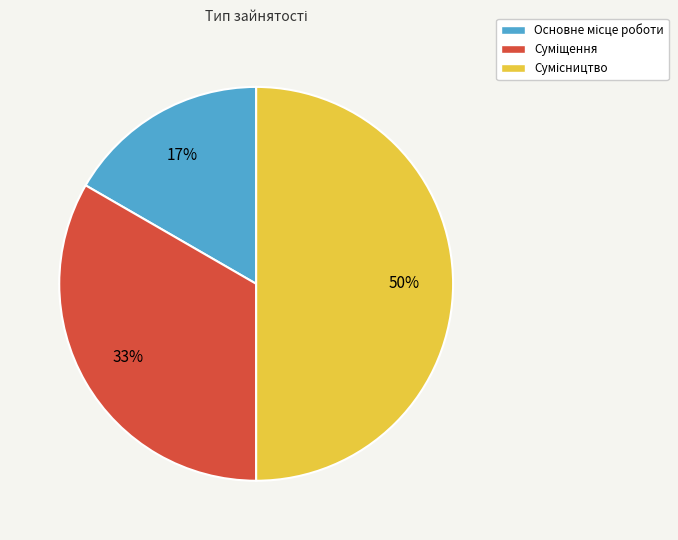

How many slices are in this pie chart?

3